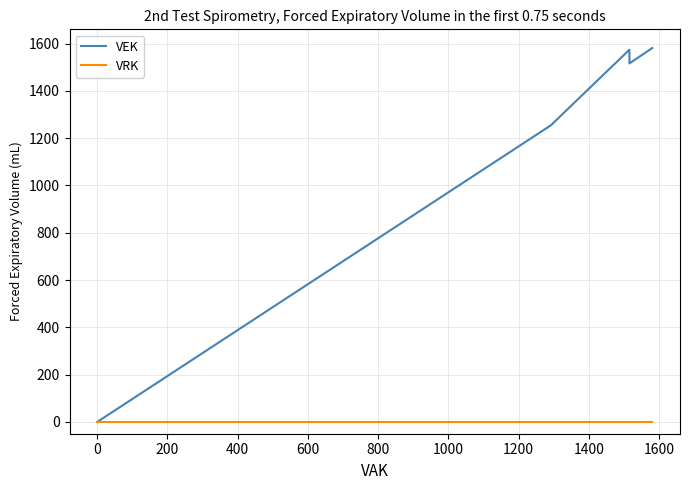

At 1200, list the series in order from largest to smallest.

VEK, VRK